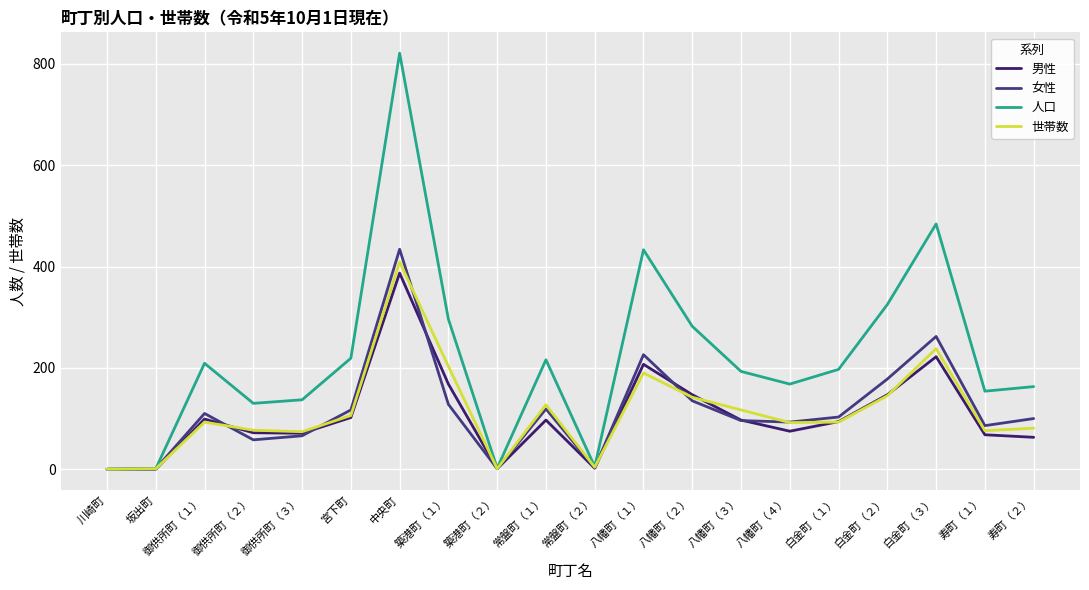

Reading right to left, transcribe all the data shown in this chart.

男性: 63	68	222	147	94	75	97	147	207	2	97	1	168	387	102	71	72	99	0	0
女性: 100	86	262	178	103	93	96	135	226	3	119	1	128	434	117	66	58	110	1	0
人口: 163	154	484	325	197	168	193	282	433	5	216	2	296	821	219	137	130	209	1	0
世帯数: 81	76	238	145	93	92	117	142	190	4	127	1	203	409	106	74	77	93	1	0